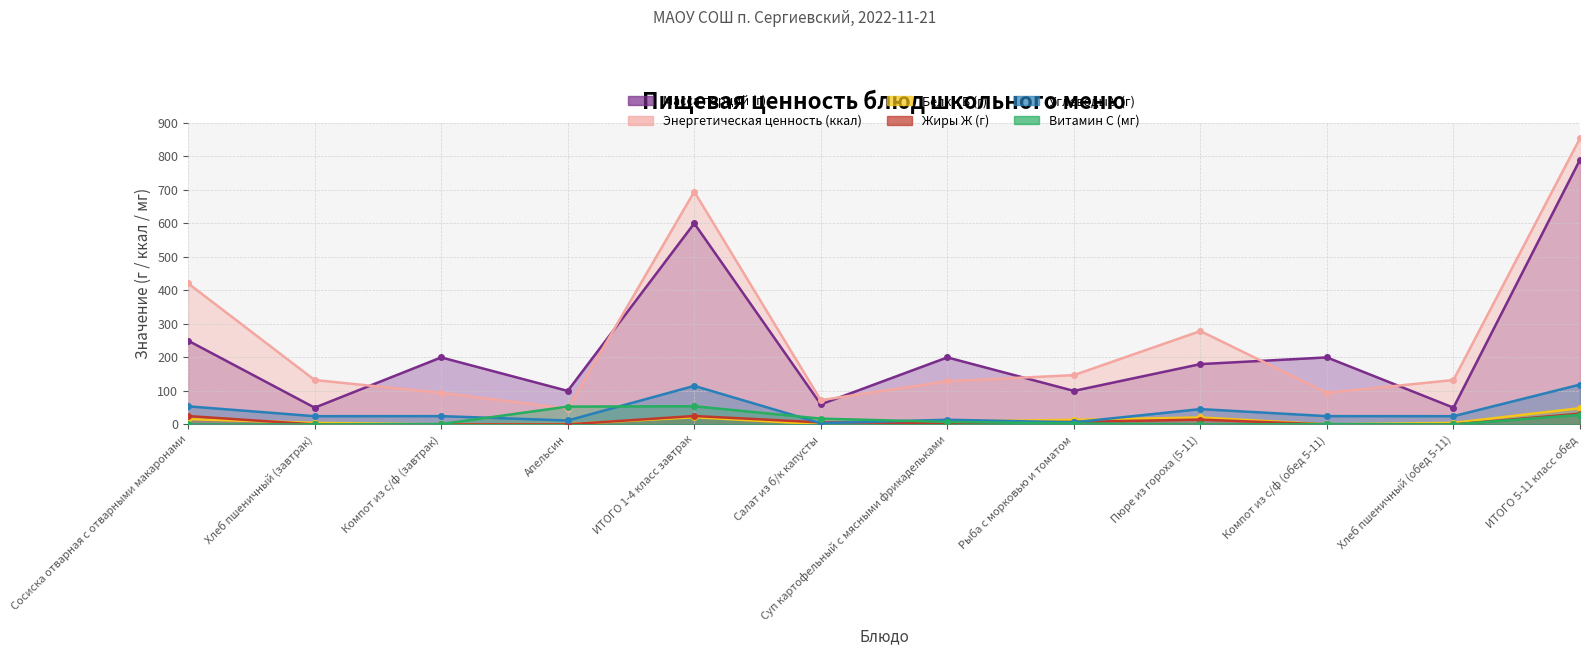

How many lines are shown in the chart?

6